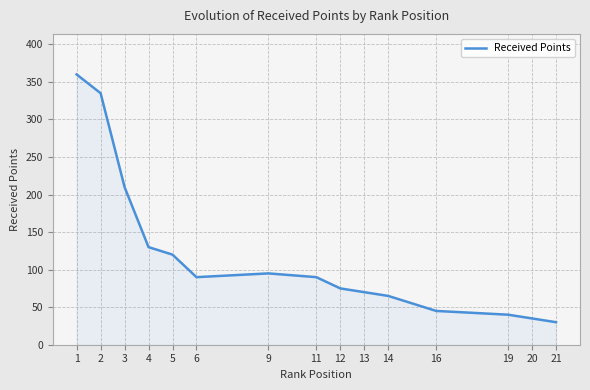

Read the value at 19.

40